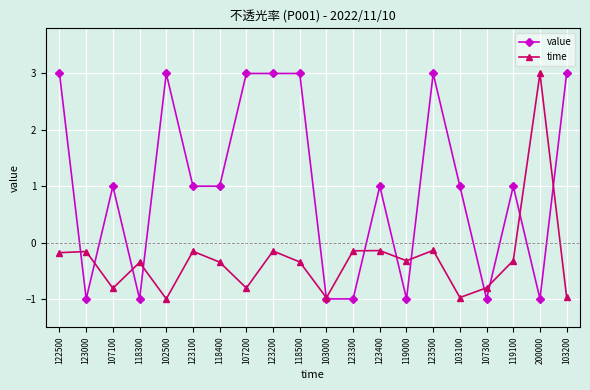

Count the number of data series in this chart.

2